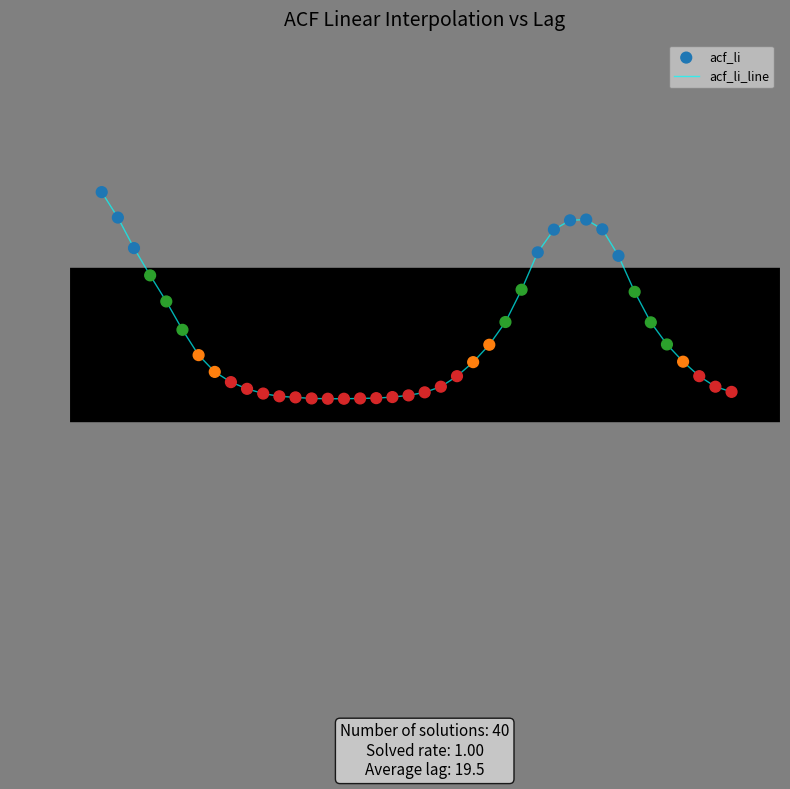

What is the difference between the maximum and minimum values?

1.4